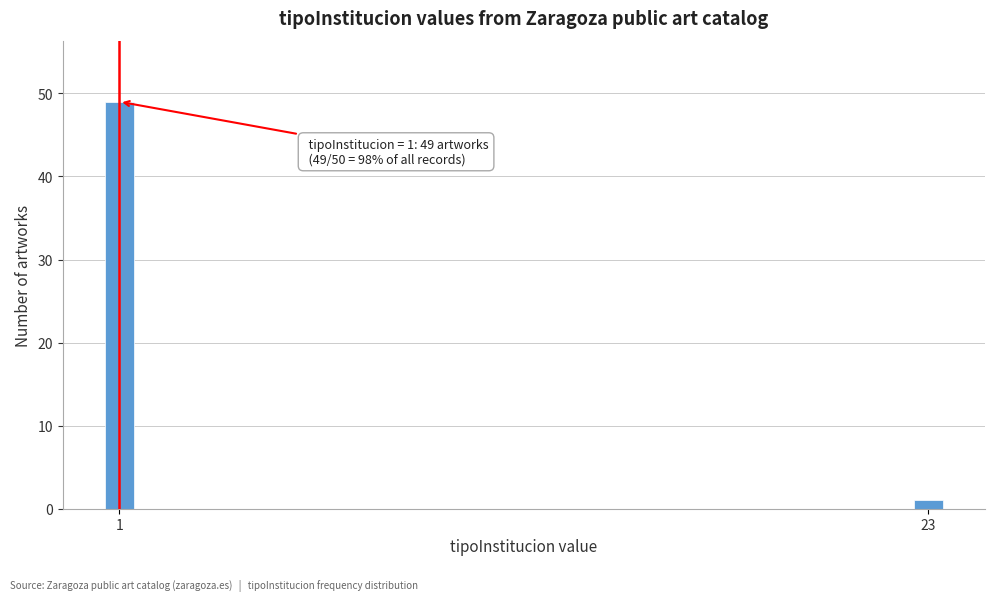

Reading left to right, transcribe all the data shown in this chart.

1=49	23=1